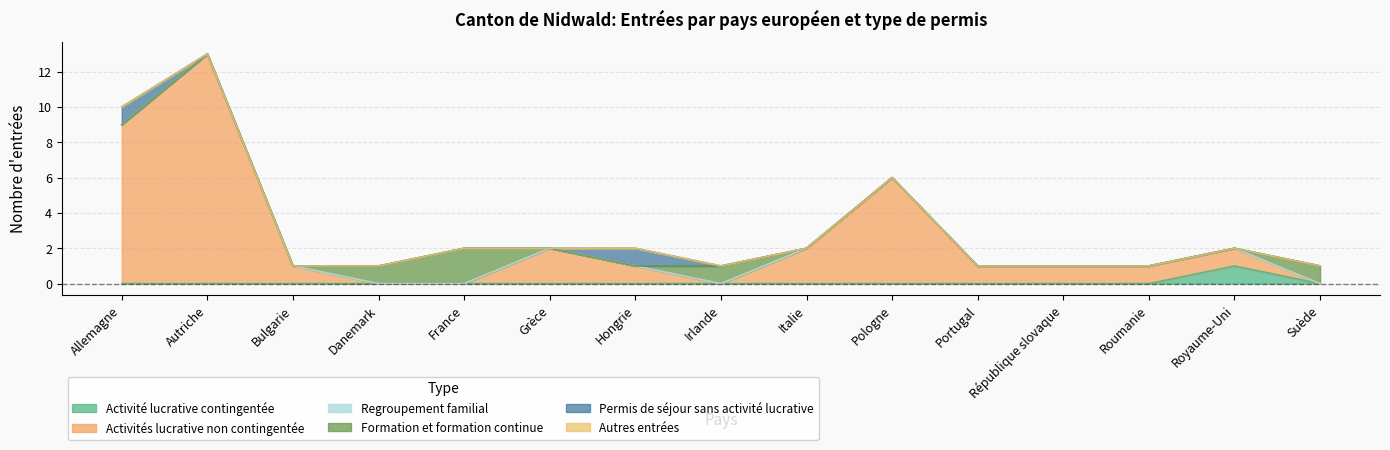

List the labels in order of Formation et formation continue value, smallest first.

Allemagne, Autriche, Bulgarie, Grèce, Hongrie, Italie, Pologne, Portugal, République slovaque, Roumanie, Royaume-Uni, Danemark, Irlande, Suède, France